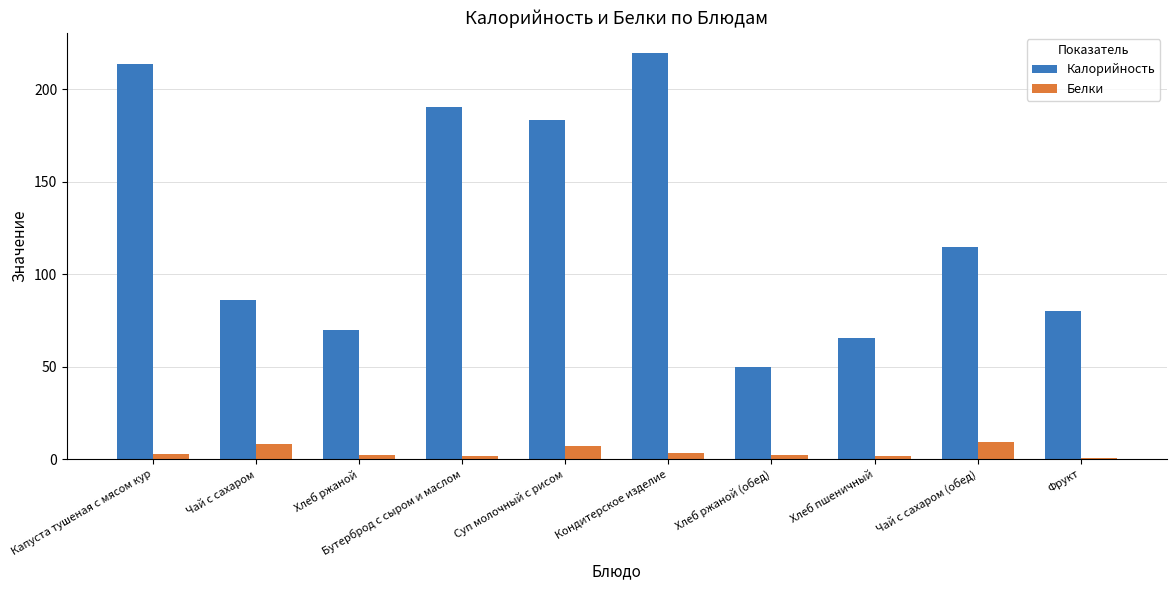

At which label is Калорийность closest to 134?

Чай с сахаром (обед)